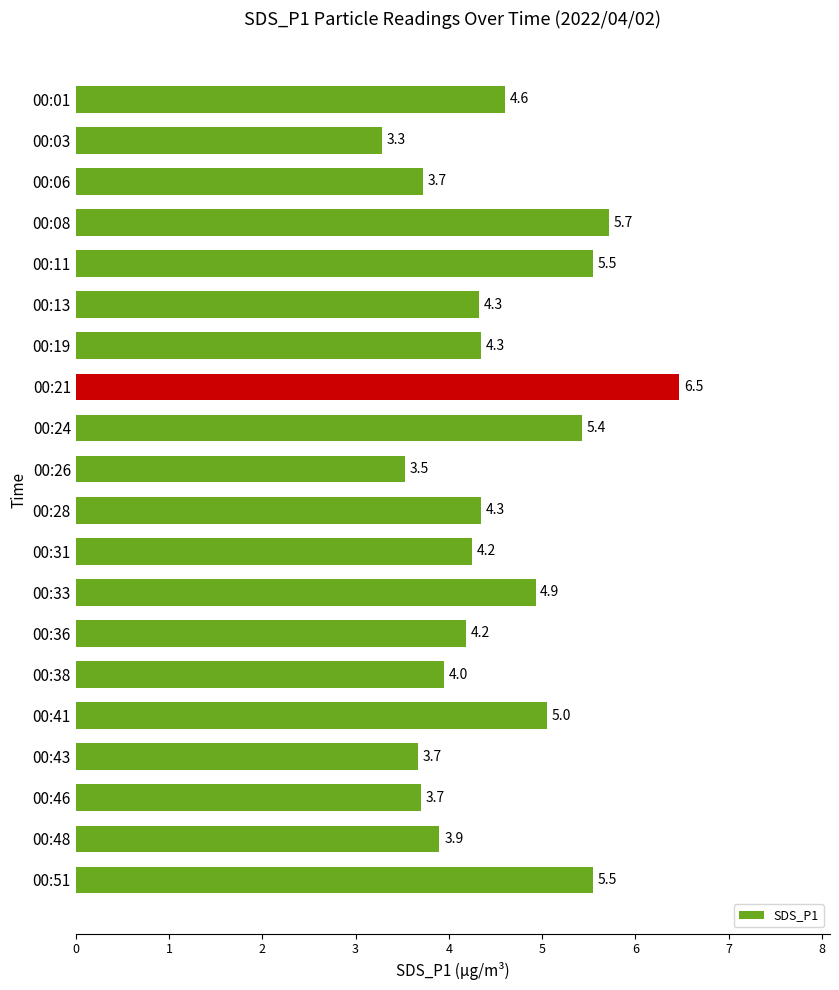

At which category does the chart reach its minimum across all series?

00:03